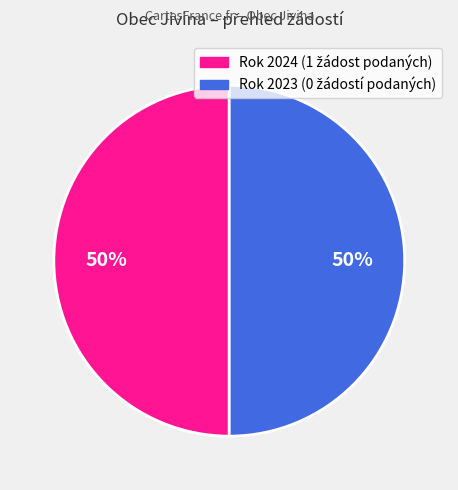

To the nearest percent, what is the average slice percentage?

50%